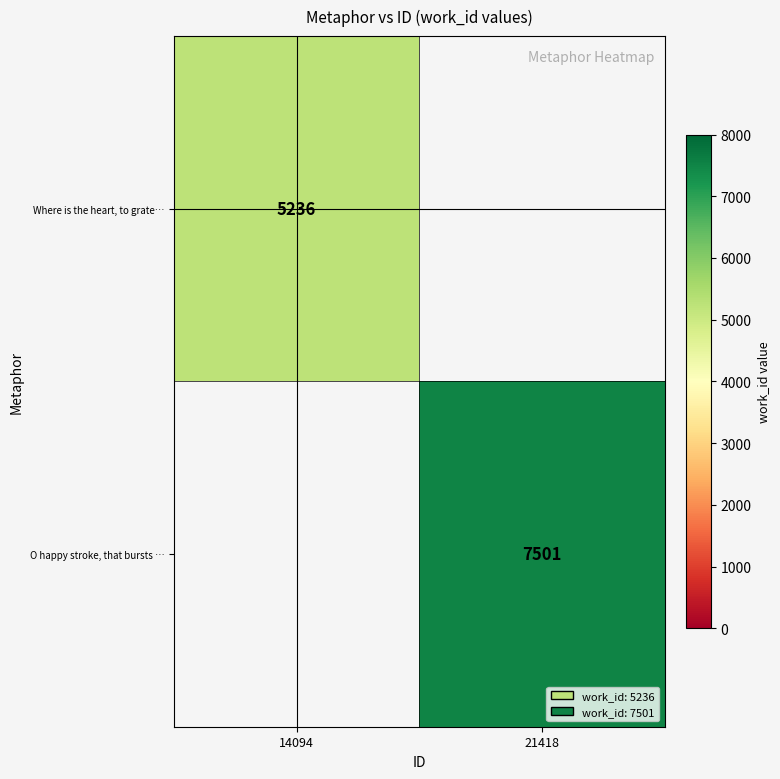

Is it true that Where is the heart, to grate… equals 3369 at 14094?

False